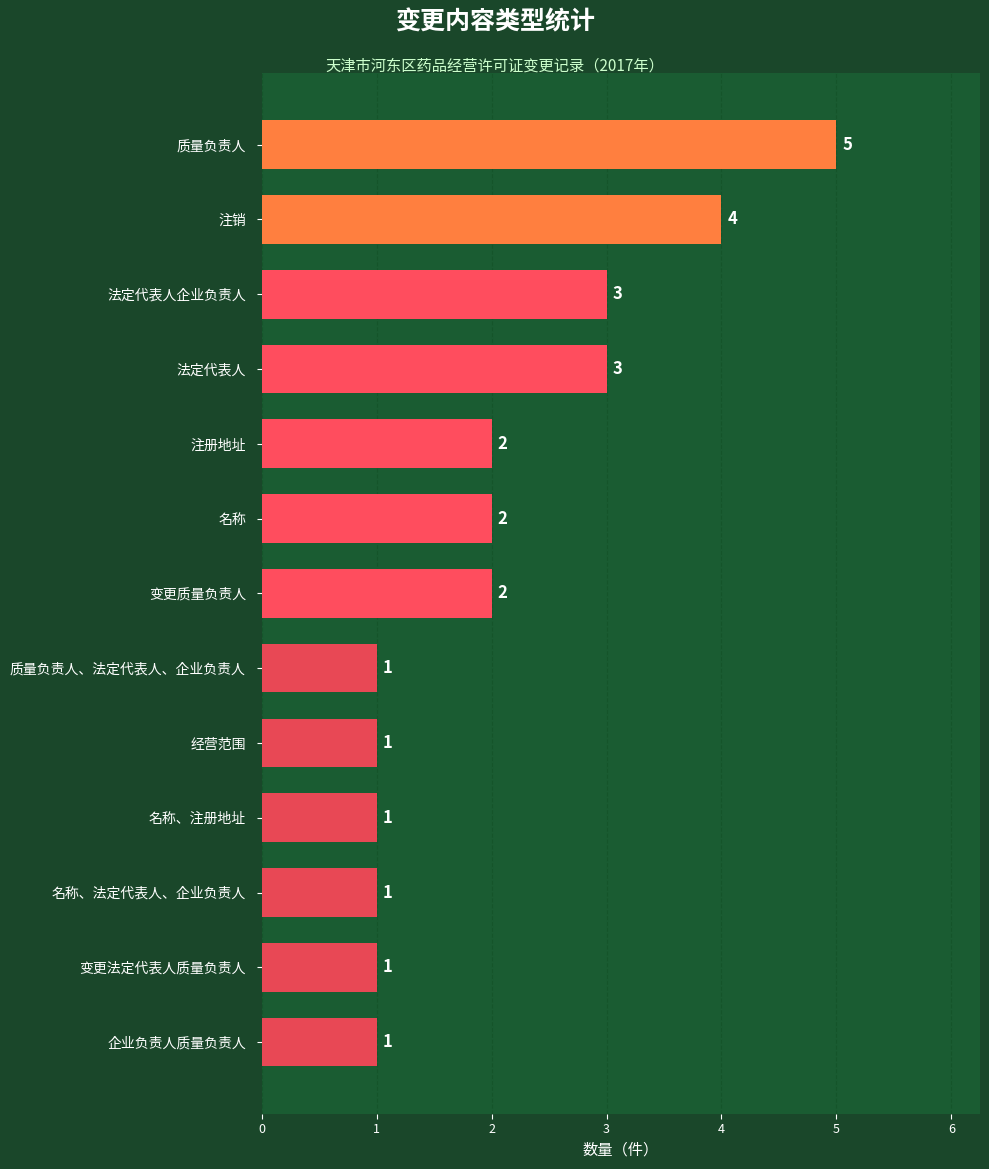

Which label corresponds to the largest value in the chart?

质量负责人